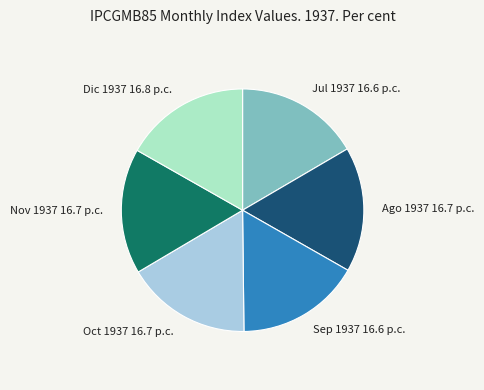

Does any single category account for the majority?

No